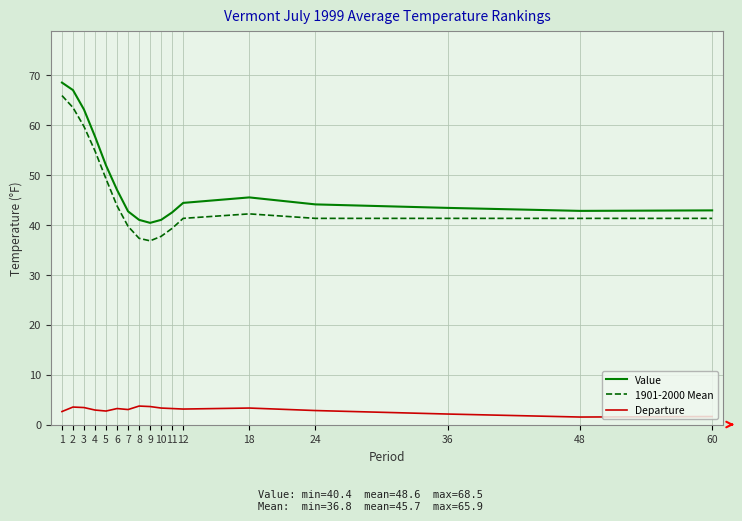

Where is Value nearest to the value 54?

5